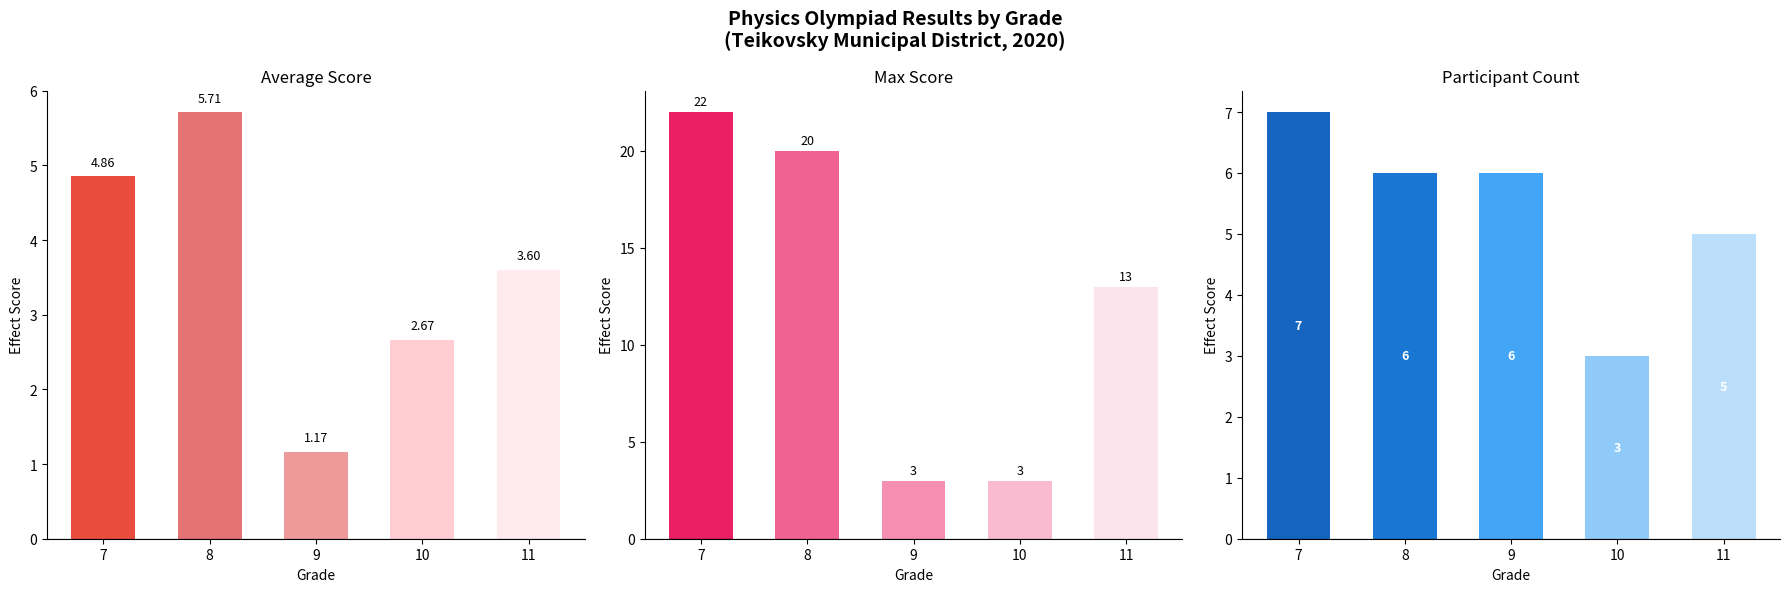

Is it true that Avg Score equals 4.9 at 7?

True